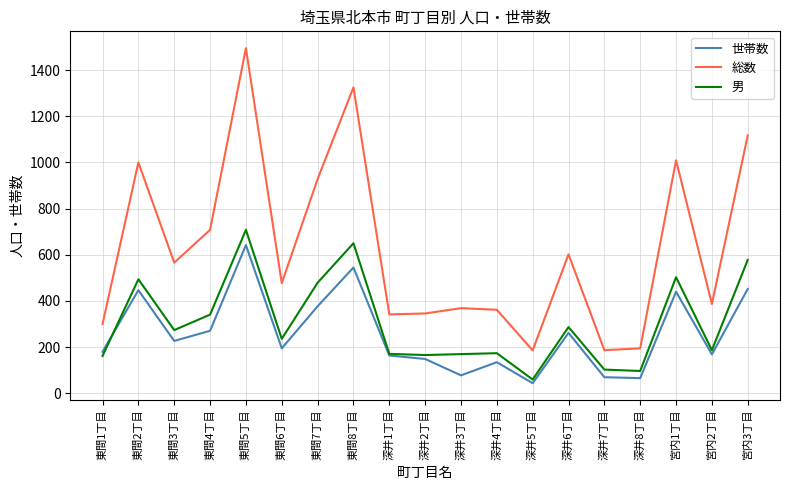

At how many categories does at least one series exceed 81?

19